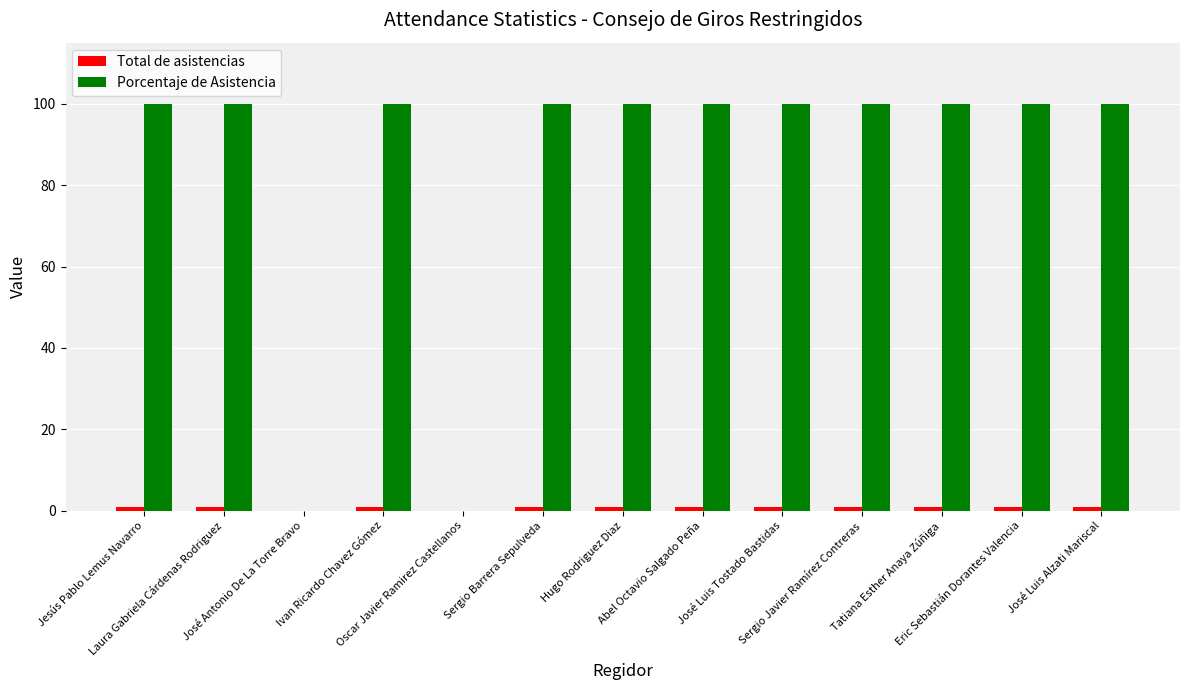

Which series has the largest total across all categories?

Porcentaje de Asistencia